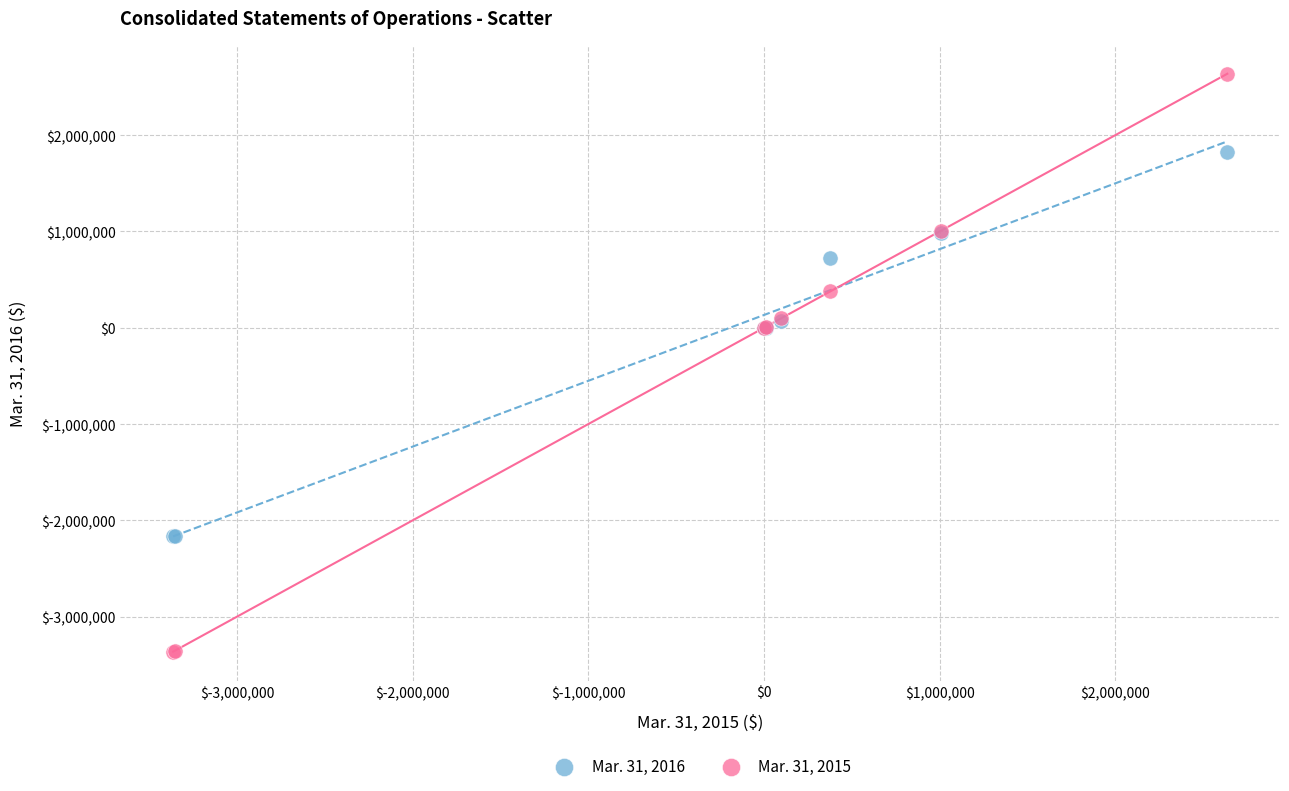

What is the X range (max minus min) for the scatter plot?

5999657